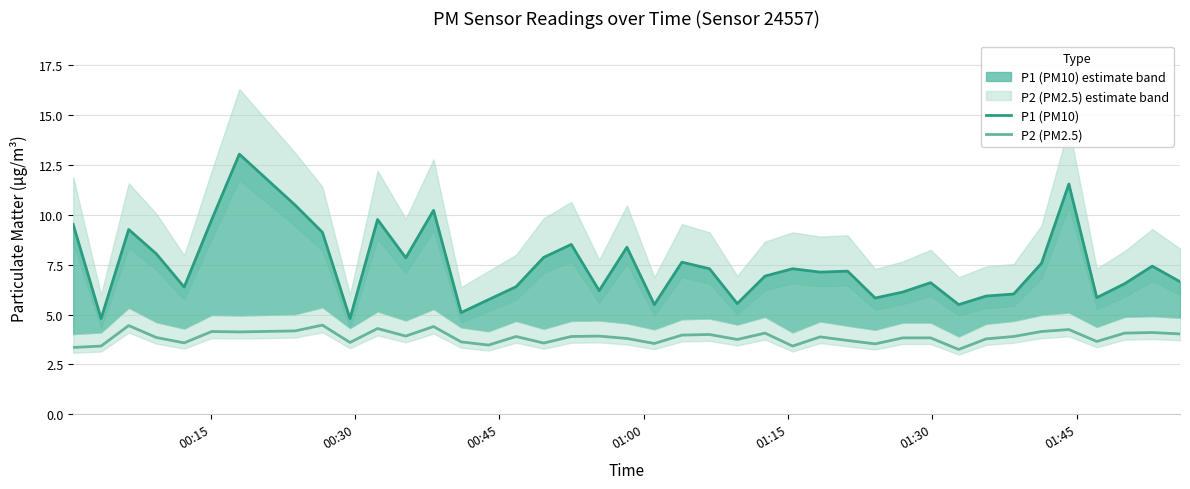

What is the maximum value for P2 (PM2.5)?

4.5